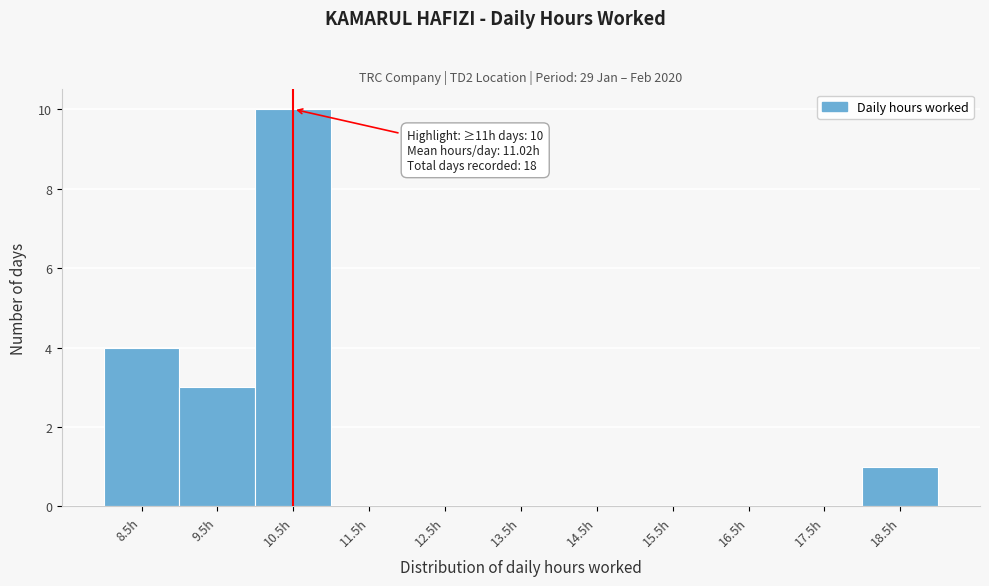

Reading left to right, extract all data points from this chart.

8.5h=4	9.5h=3	10.5h=10	11.5h=0	12.5h=0	13.5h=0	14.5h=0	15.5h=0	16.5h=0	17.5h=0	18.5h=1